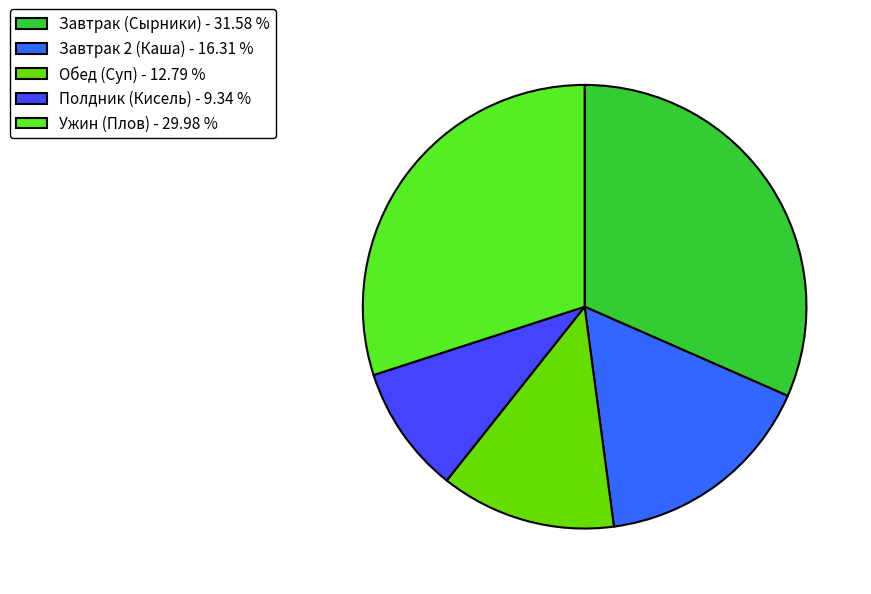

Is there a majority slice in this chart?

No